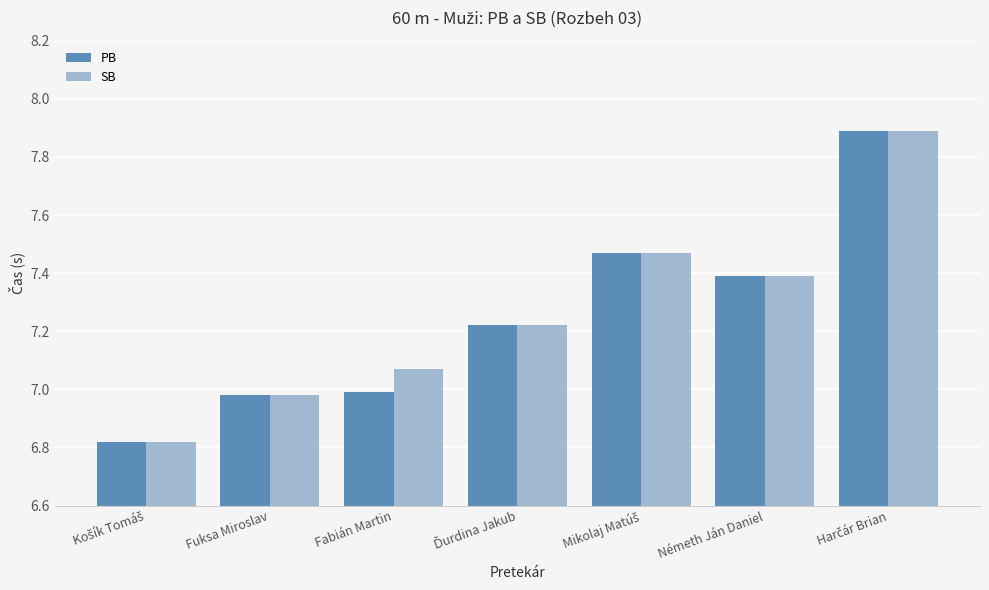

What is the highest value of the SB series?

7.9